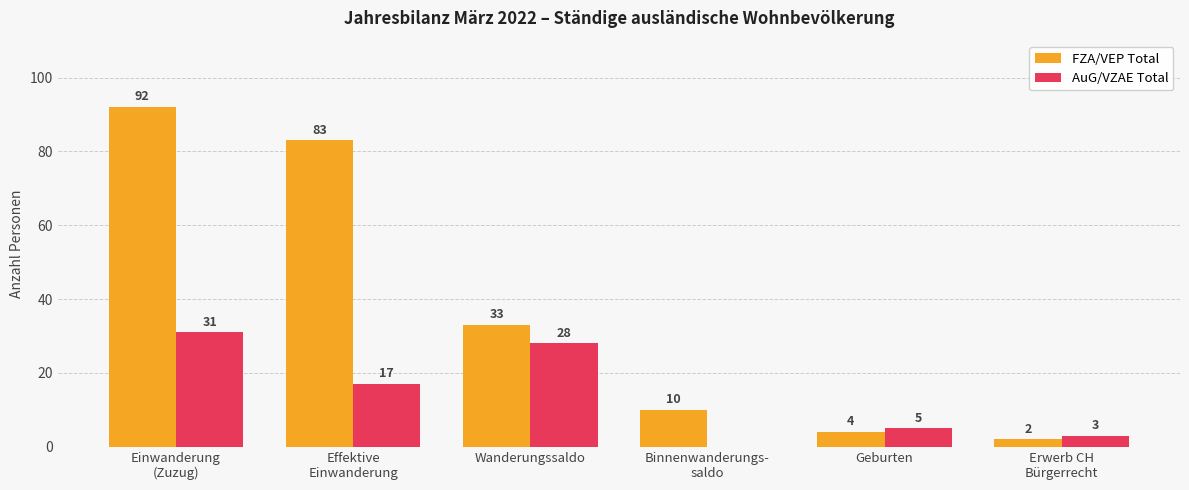

What is the lowest value of the FZA/VEP Total series?

2